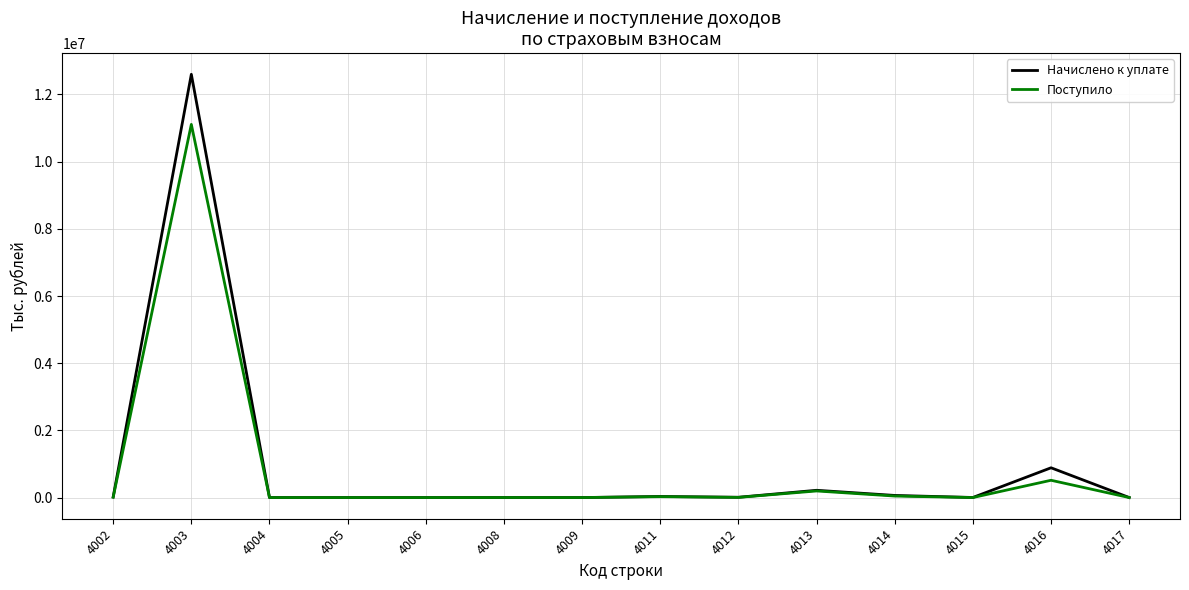

Is the value of Поступило at 4011 greater than the value of Начислено к уплате at 4016?

No